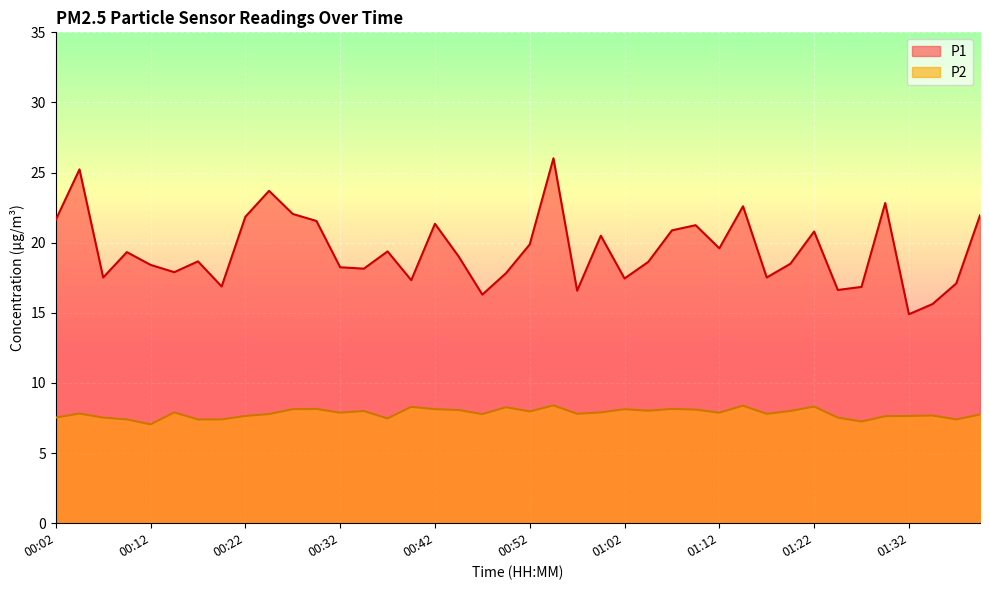

Reading left to right, transcribe all the data shown in this chart.

P1: 21.6	25.2	17.5	19.3	18.4	17.9	18.7	16.9	21.9	23.7	22.1	21.6	18.2	18.1	19.4	17.3	21.4	19.0	16.3	17.8	19.9	26.0	16.6	20.5	17.4	18.6	20.9	21.2	19.6	22.6	17.5	18.5	20.8	16.6	16.9	22.8	14.9	15.6	17.1	21.9
P2: 7.5	7.8	7.5	7.4	7.0	7.9	7.4	7.4	7.7	7.8	8.1	8.2	7.9	8.0	7.5	8.3	8.1	8.1	7.8	8.3	8.0	8.4	7.8	7.9	8.1	8.0	8.2	8.1	7.9	8.4	7.8	8.0	8.3	7.5	7.2	7.6	7.7	7.7	7.4	7.8